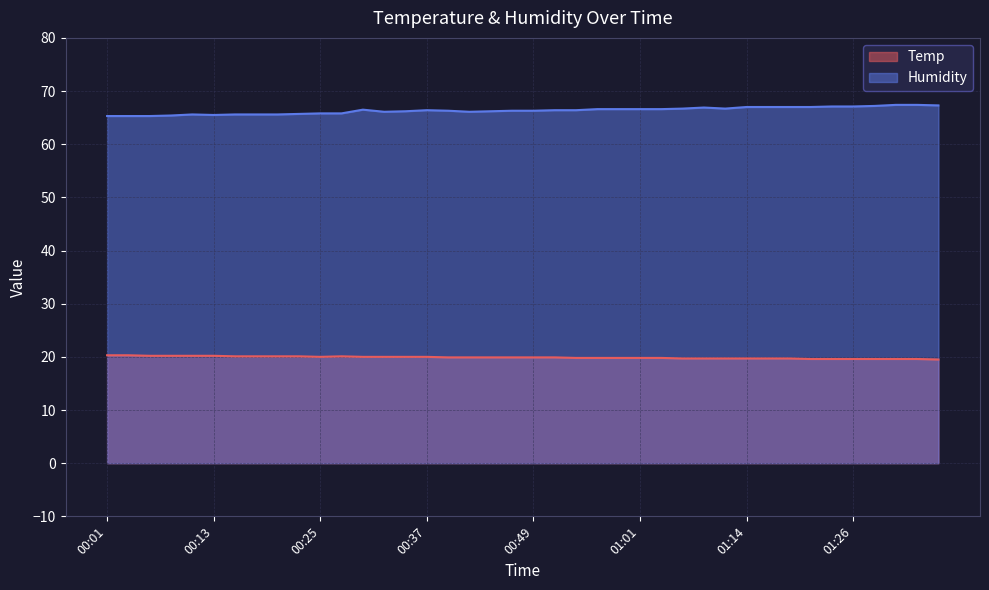

Which series has the widest spread of values?

Humidity